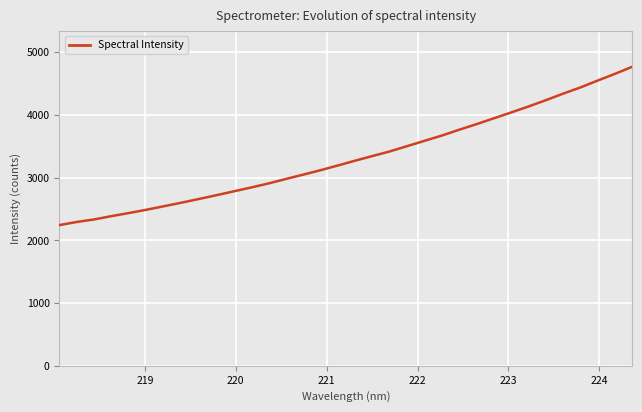

True or false: there are more than 1 points higher than both neighbors.

False